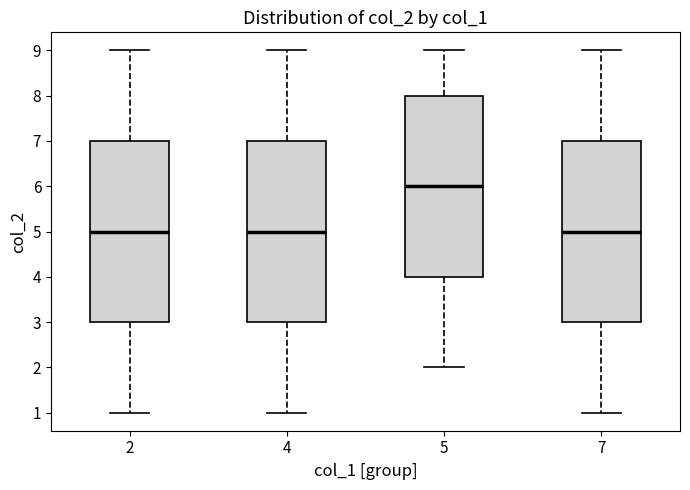

Reading left to right, transcribe this box plot: for each box, give where its median line is, the range the box spans, and where its two whiskers end, as read against the y-axis. The values are not printed on the chart, so give them approximately, as read against the axis.

2: median 5, box 3 to 7, whiskers 1 to 9
4: median 5, box 3 to 7, whiskers 1 to 9
5: median 6, box 4 to 8, whiskers 2 to 9
7: median 5, box 3 to 7, whiskers 1 to 9